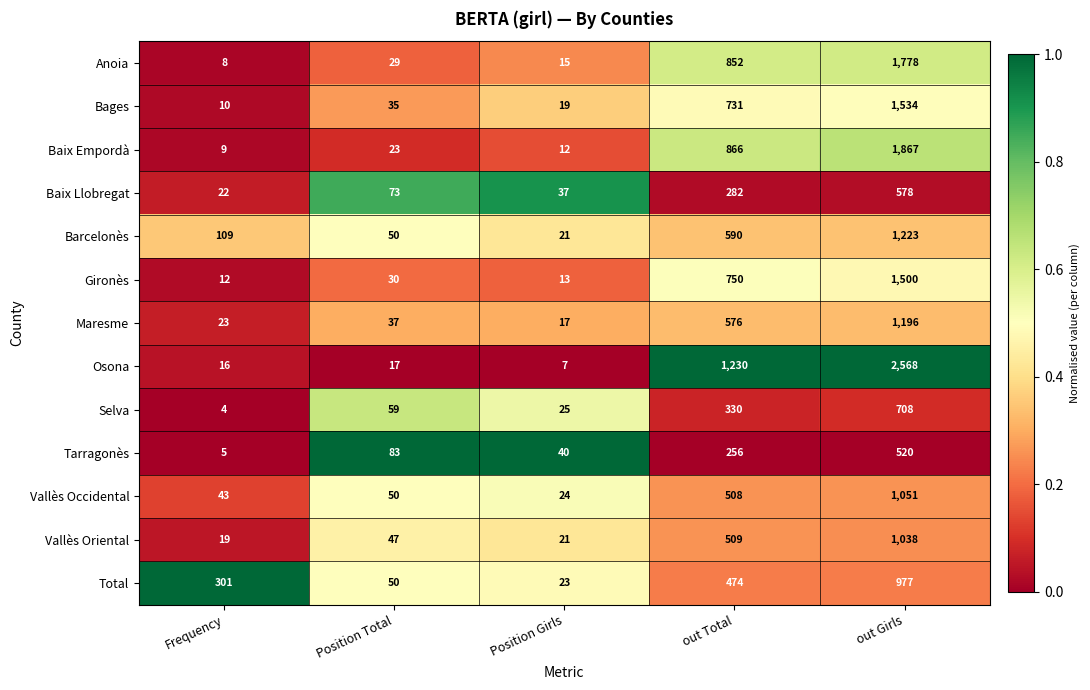

Which category has the highest value across all series?

out Girls